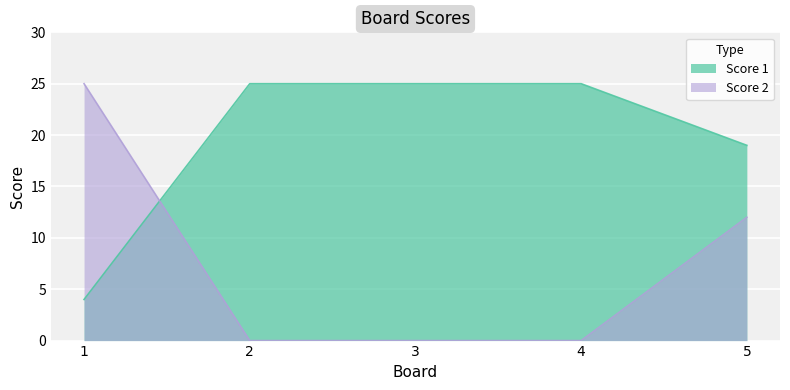

Which series changed the most between 3 and 5?

Score 2